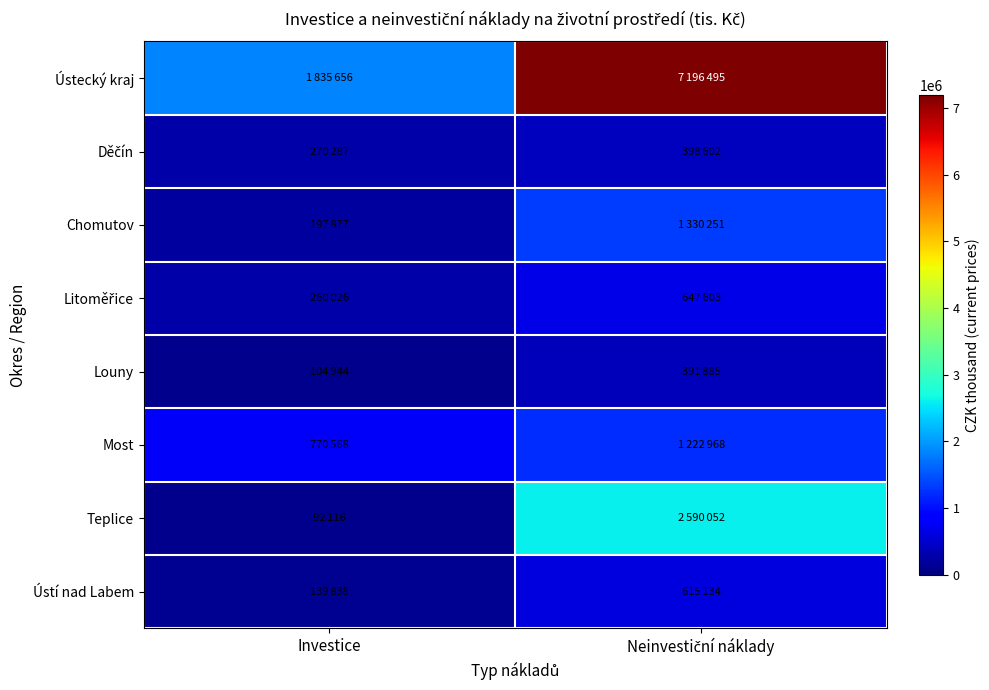

Which has a higher value, Investice or Neinvestiční náklady?

Neinvestiční náklady